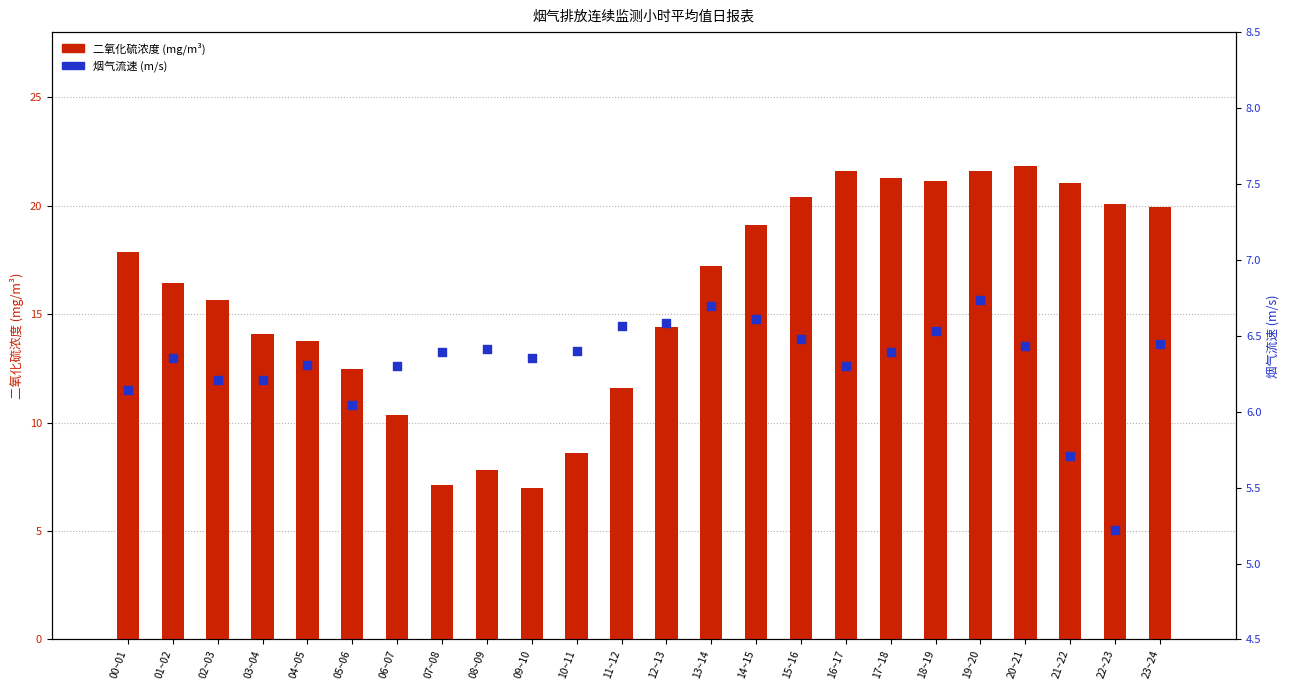

Which series has the largest total across all categories?

二氧化硫浓度 (mg/m³)